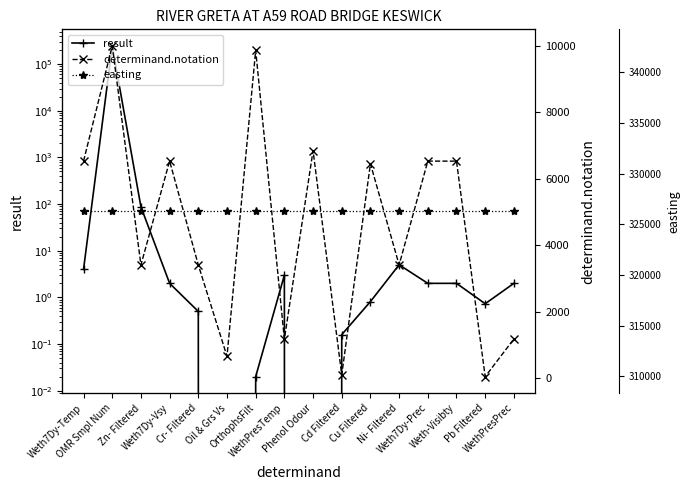

True or false: determinand.notation has a value of 6450.0 at Cu Filtered.

True